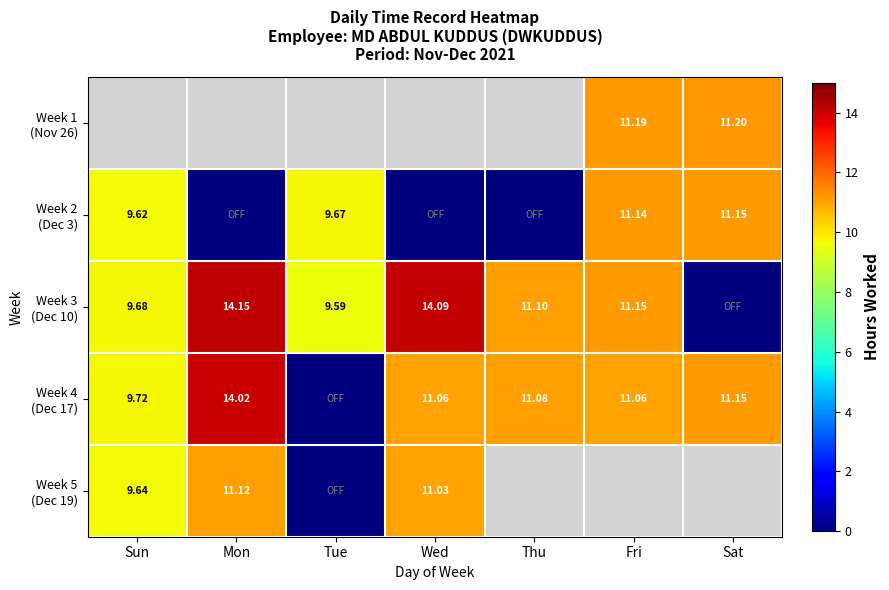

Where does the Week 5 (Dec 19) series first go above 11?

Mon